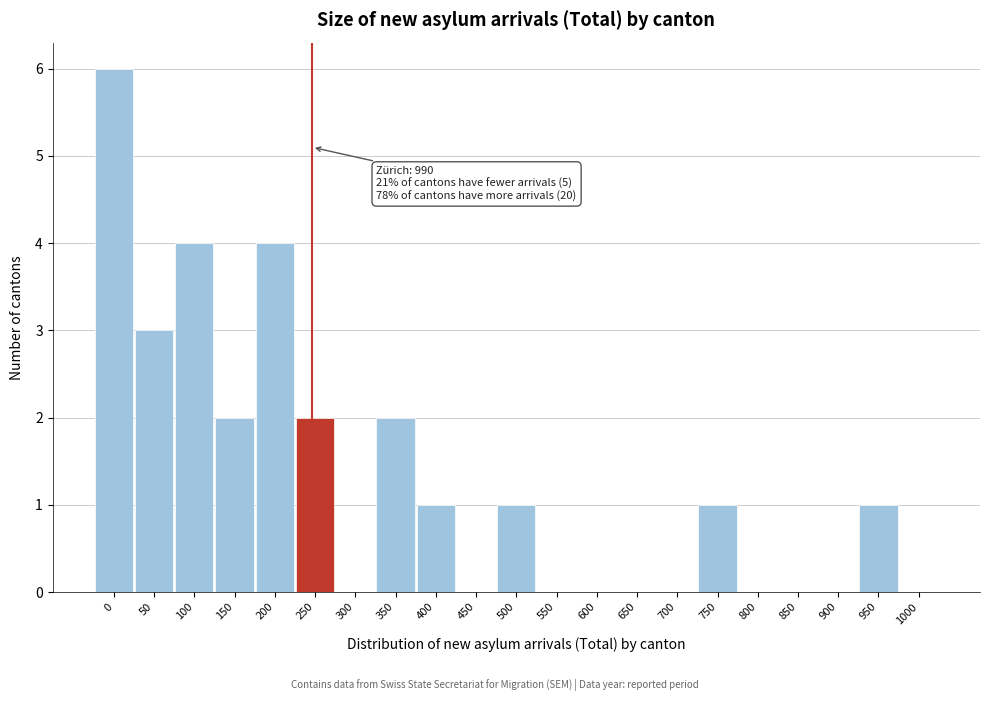

Reading right to left, transcribe all the data shown in this chart.

1000=0	950=1	900=0	850=0	800=0	750=1	700=0	650=0	600=0	550=0	500=1	450=0	400=1	350=2	300=0	250=2	200=4	150=2	100=4	50=3	0=6